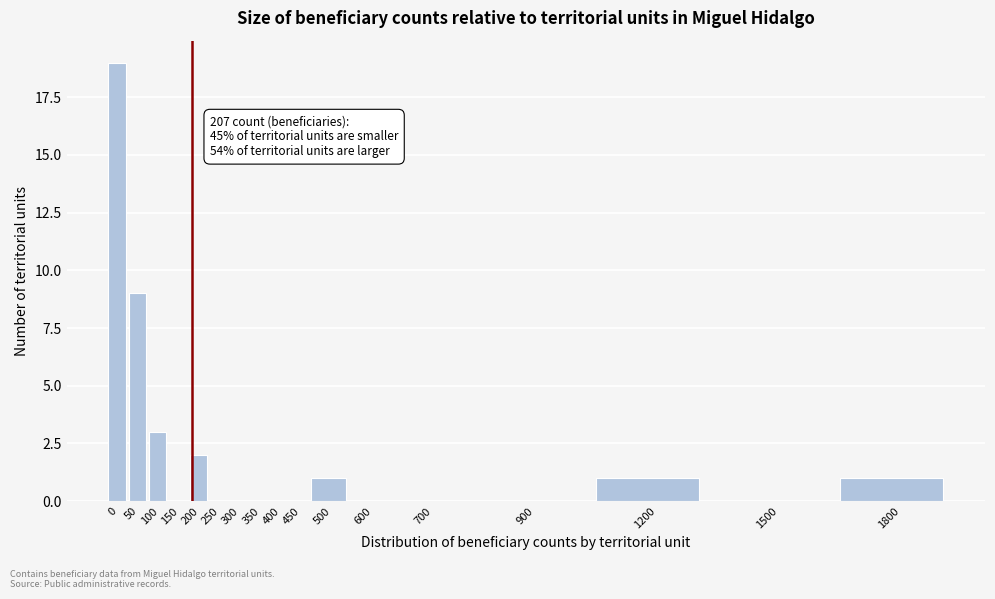

Reading left to right, what are all the values shown in this chart?

0=19	50=9	100=3	150=0	200=2	250=0	300=0	350=0	400=0	450=0	500=1	600=0	700=0	900=0	1200=1	1500=0	1800=1